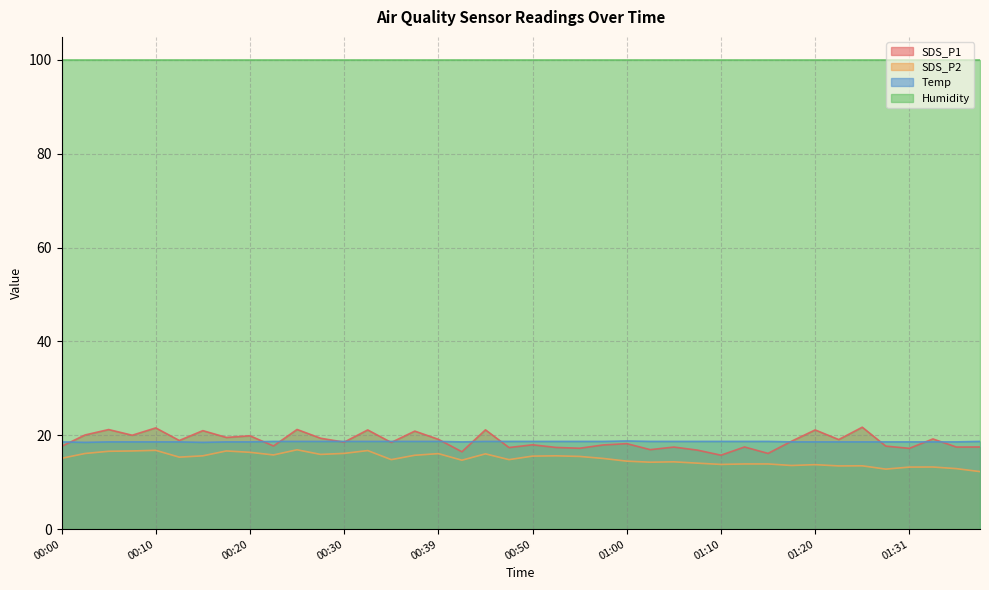

What value does the Temp series have at 00:50?

18.7